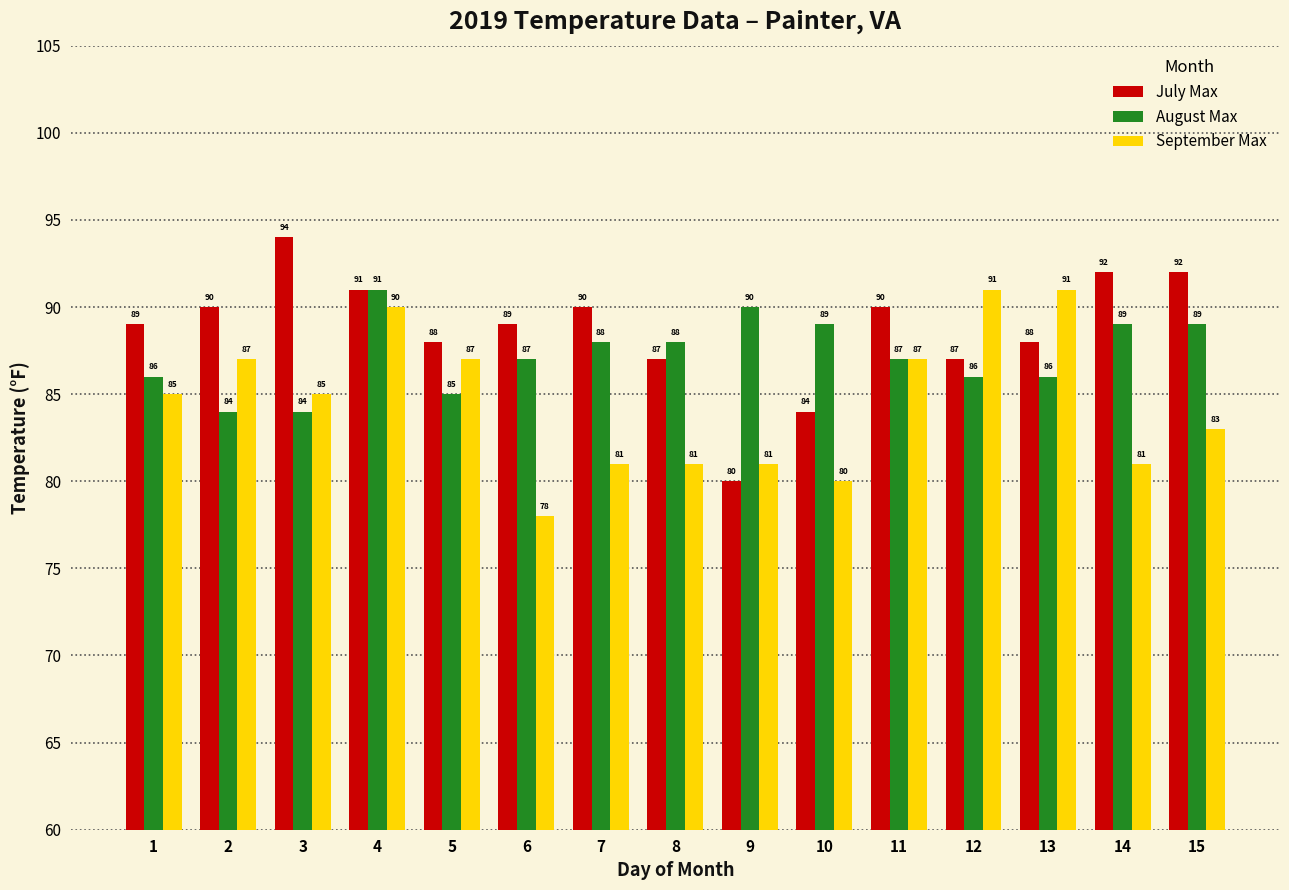

Reading right to left, extract all data points from this chart.

July Max: 92	92	88	87	90	84	80	87	90	89	88	91	94	90	89
August Max: 89	89	86	86	87	89	90	88	88	87	85	91	84	84	86
September Max: 83	81	91	91	87	80	81	81	81	78	87	90	85	87	85